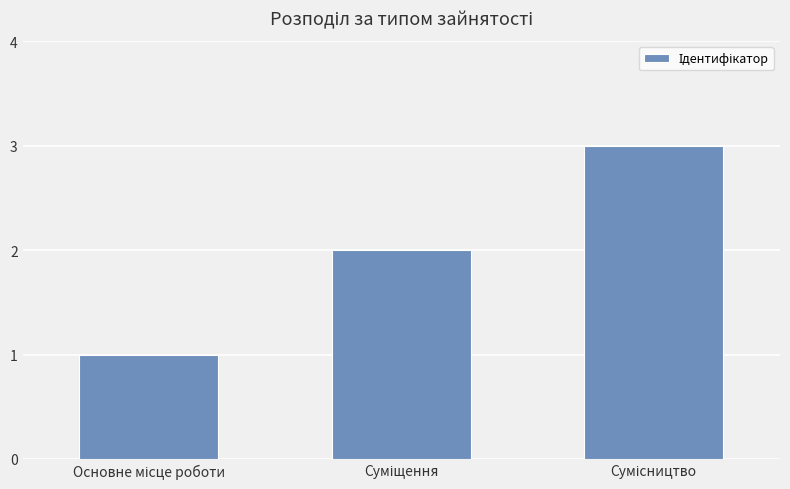

What is the maximum value shown in the chart?

3